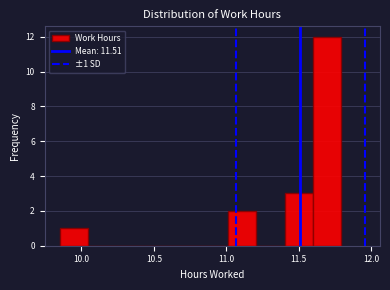

Read against the x-axis, roughly where is the centre of the tallest bar?

11.70